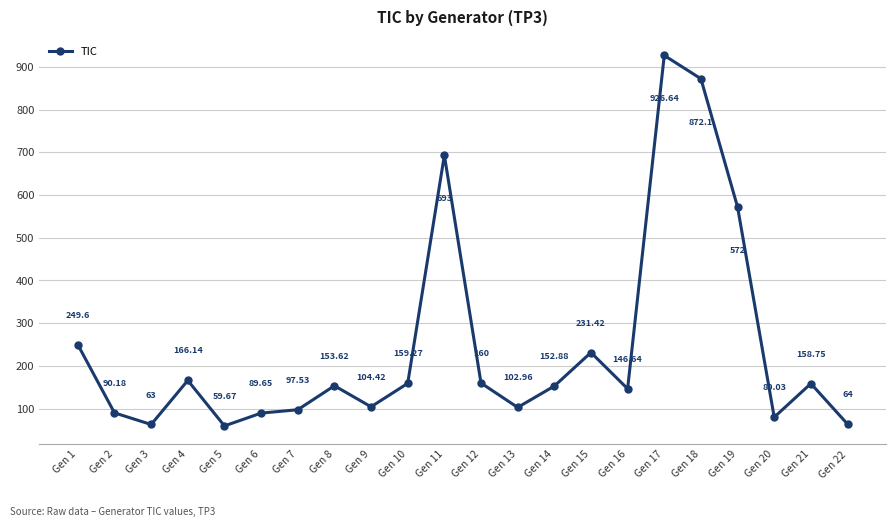

Reading right to left, what are all the values shown in this chart?

Gen 22=64.0	Gen 21=158.8	Gen 20=80.0	Gen 19=572.0	Gen 18=872.1	Gen 17=926.6	Gen 16=146.6	Gen 15=231.4	Gen 14=152.9	Gen 13=103.0	Gen 12=160.0	Gen 11=693.0	Gen 10=159.3	Gen 9=104.4	Gen 8=153.6	Gen 7=97.5	Gen 6=89.7	Gen 5=59.7	Gen 4=166.1	Gen 3=63.0	Gen 2=90.2	Gen 1=249.6